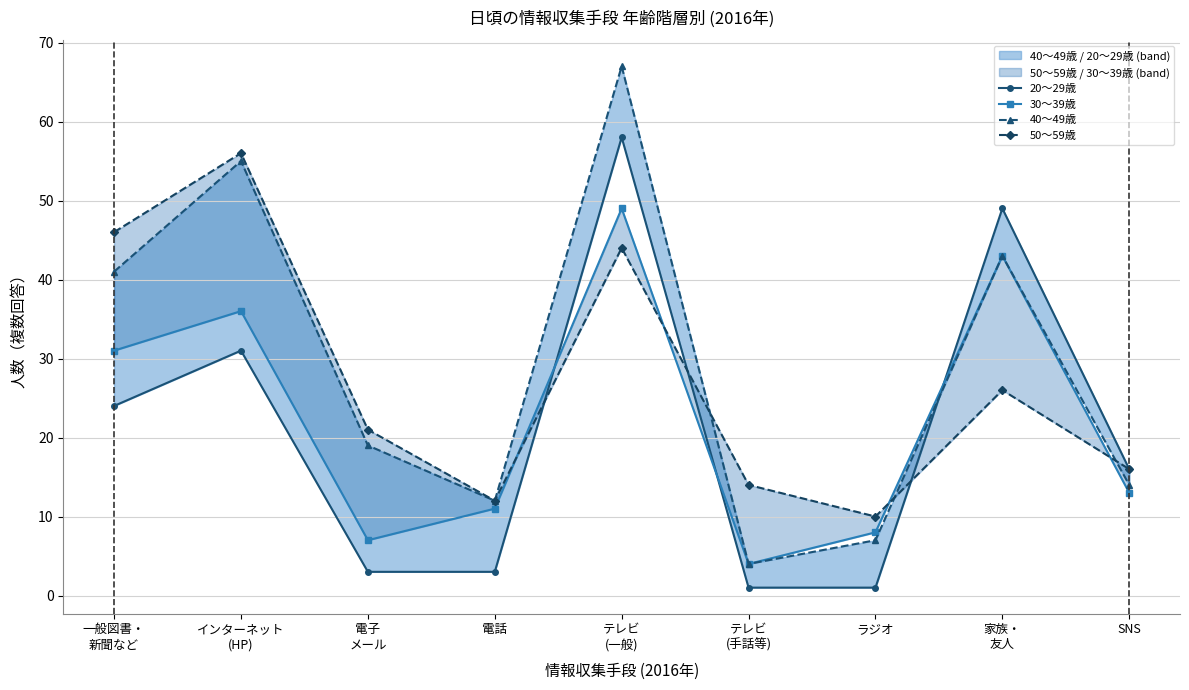

What is the minimum value for 40～49歳?

4